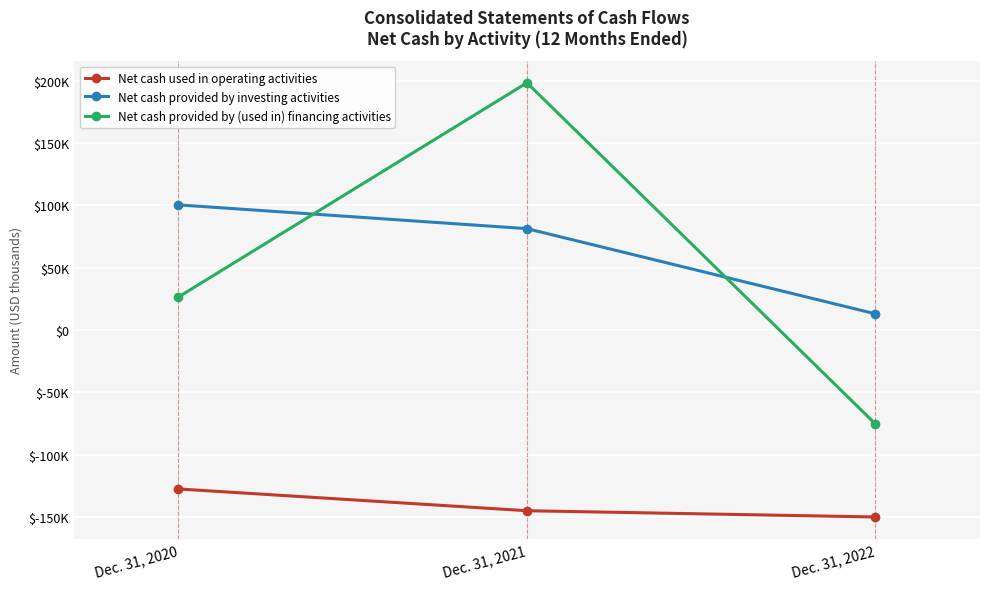

Is this an area chart (filled region under the line)?

No